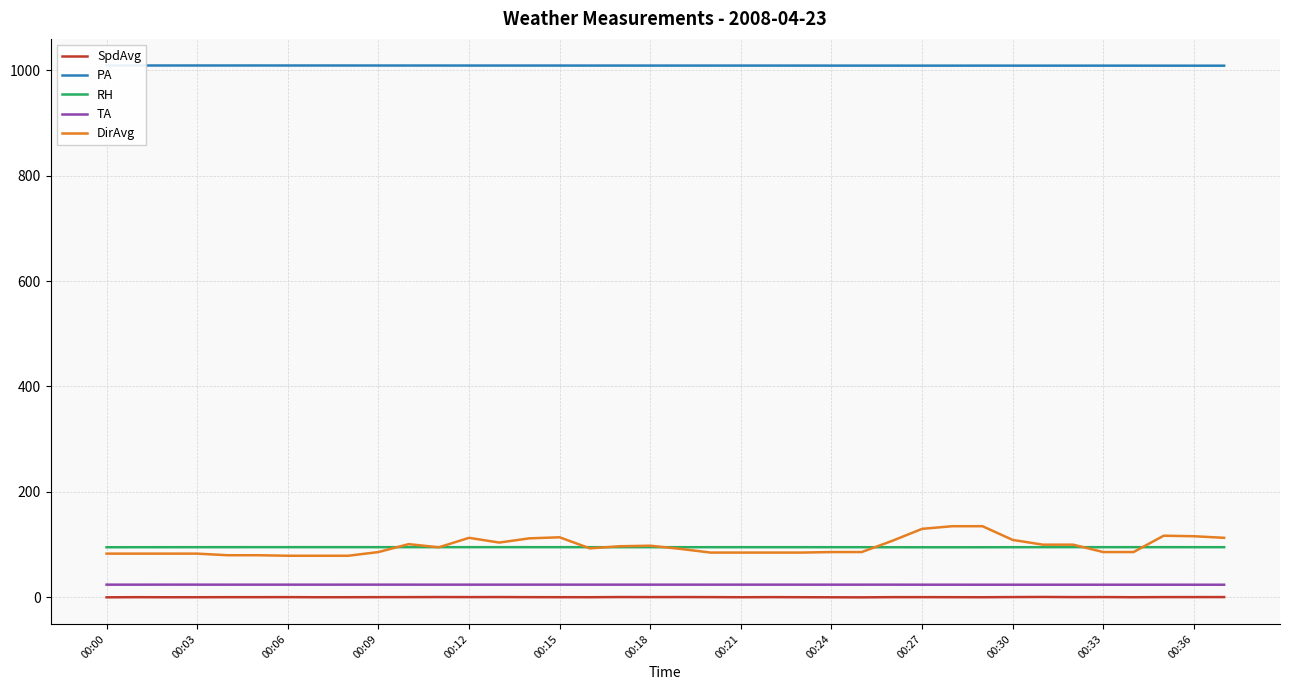

True or false: PA and RH cross at least once.

False